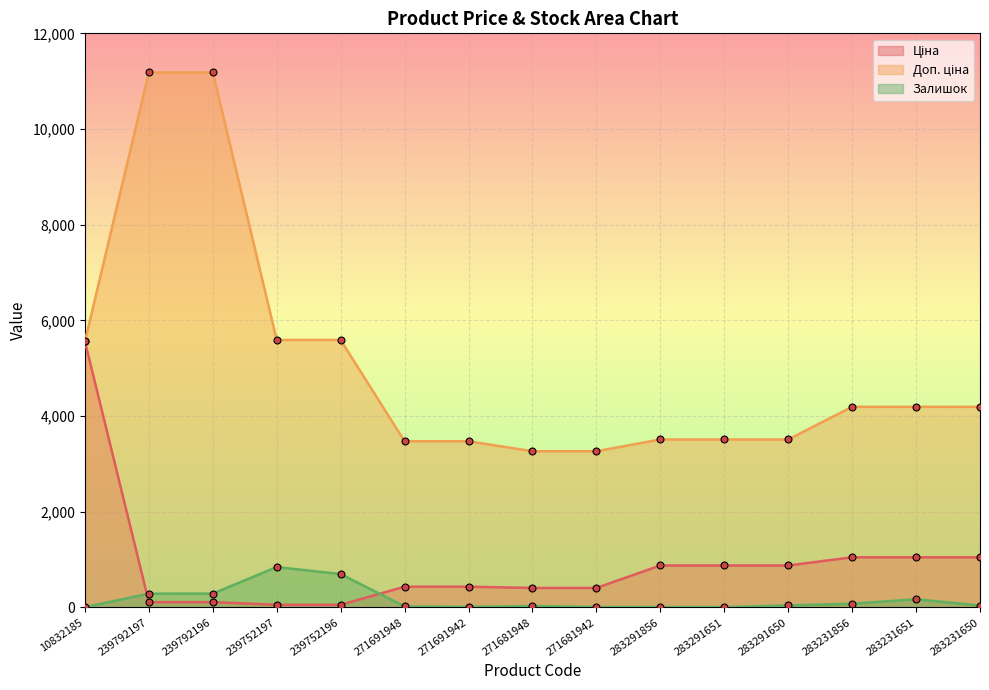

Which series has the widest spread of values?

Доп. ціна